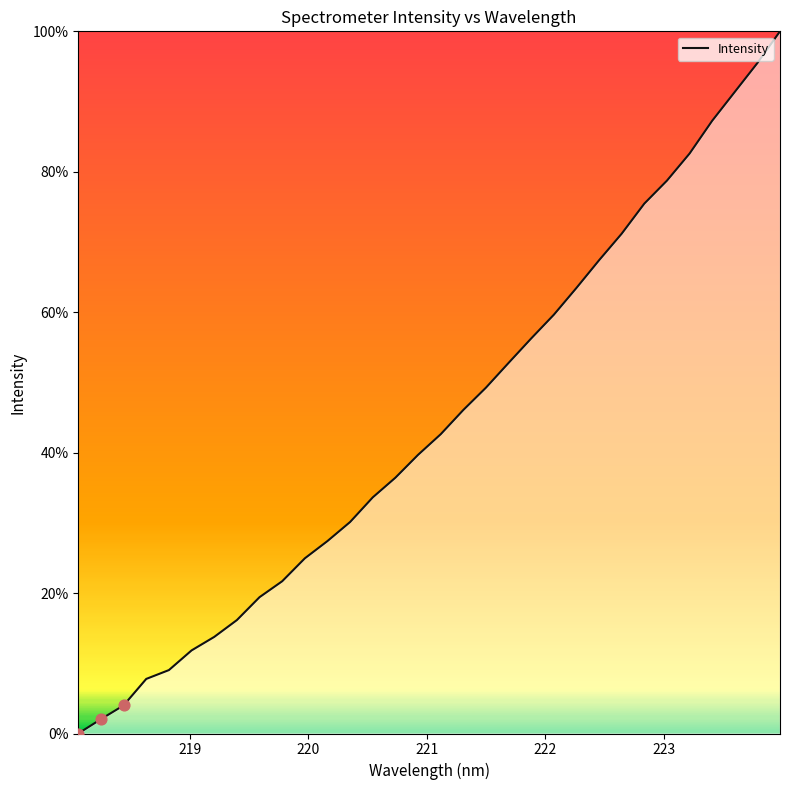

What is the difference between the maximum and minimum values?

100.0